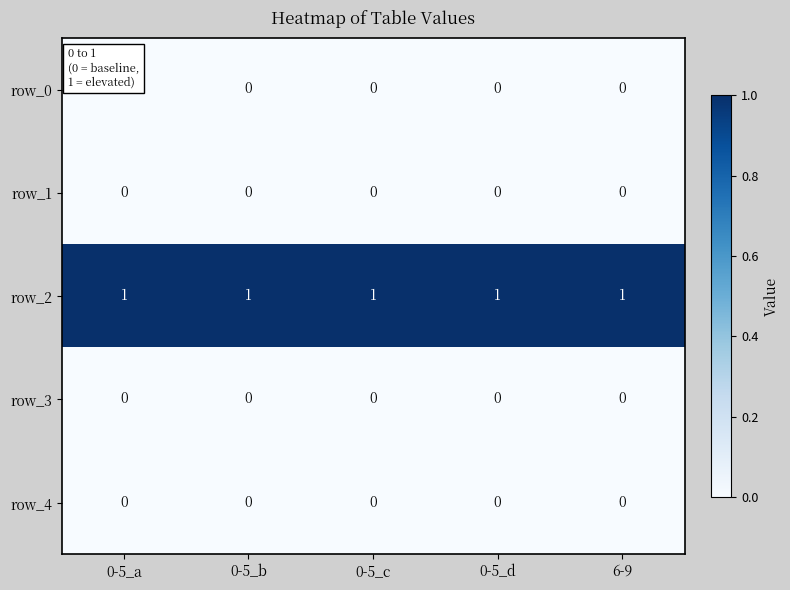

How many categories are shown in the chart?

5